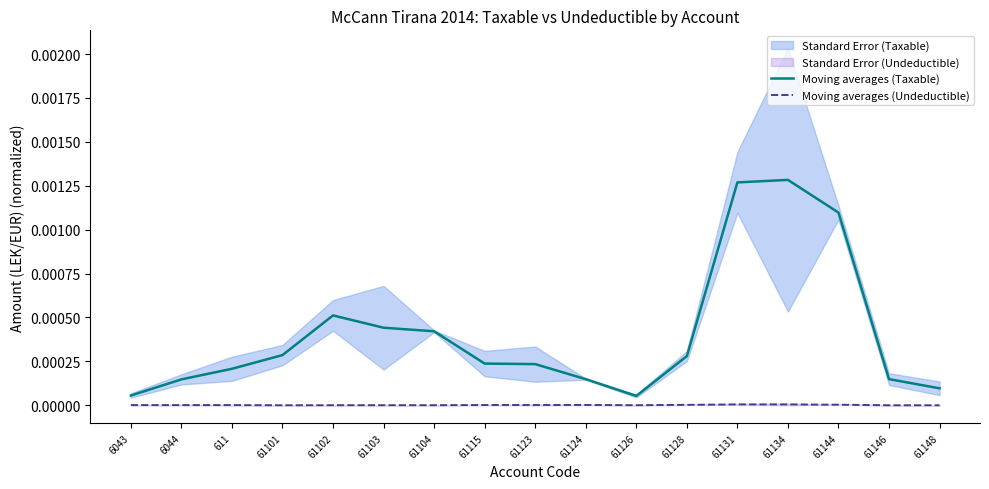

Reading left to right, list all the values displayed in this chart.

Moving averages (Taxable): 6043=0.0	6044=0.0	611=0.0	61101=0.0	61102=0.0	61103=0.0	61104=0.0	61115=0.0	61123=0.0	61124=0.0	61126=0.0	61128=0.0	61131=0.0	61134=0.0	61144=0.0	61146=0.0	61148=0.0
Moving averages (Undeductible): 6043=0.0	6044=0.0	611=0.0	61101=0.0	61102=0.0	61103=0.0	61104=0.0	61115=0.0	61123=0.0	61124=0.0	61126=0.0	61128=0.0	61131=0.0	61134=0.0	61144=0.0	61146=0.0	61148=0.0